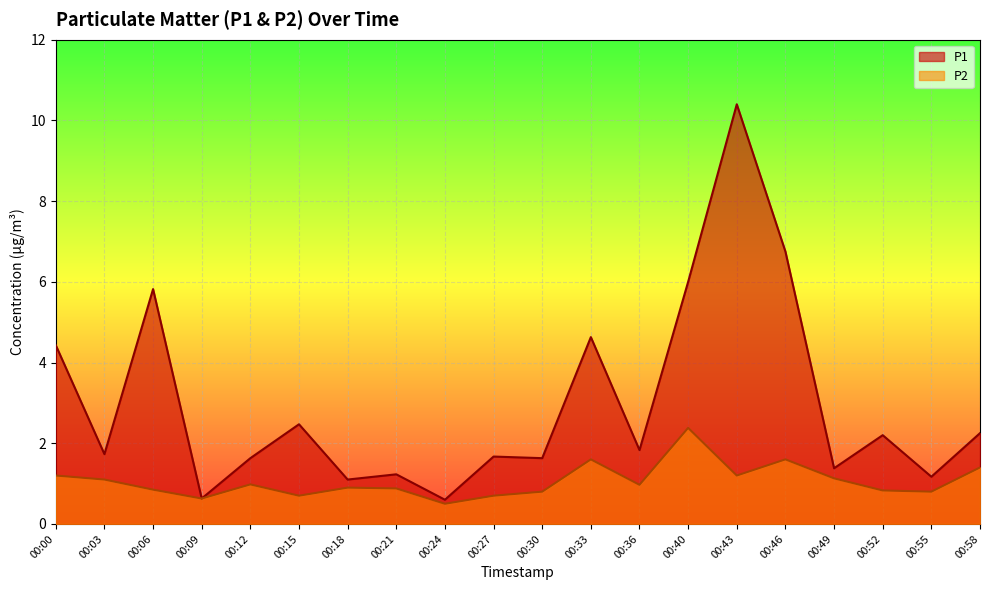

How many interior local valleys does the P2 series have?

6